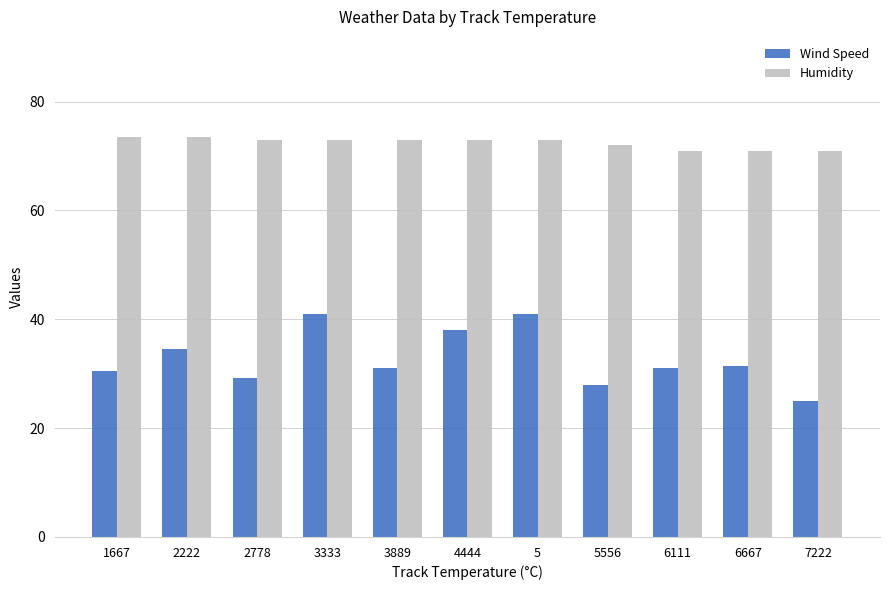

Reading left to right, list all the values displayed in this chart.

Wind Speed: 30.5	34.5	29.2	41.0	31.0	38.0	41.0	28.0	31.0	31.5	25.0
Humidity: 73.5	73.5	73.0	73.0	73.0	73.0	73.0	72.0	71.0	71.0	71.0